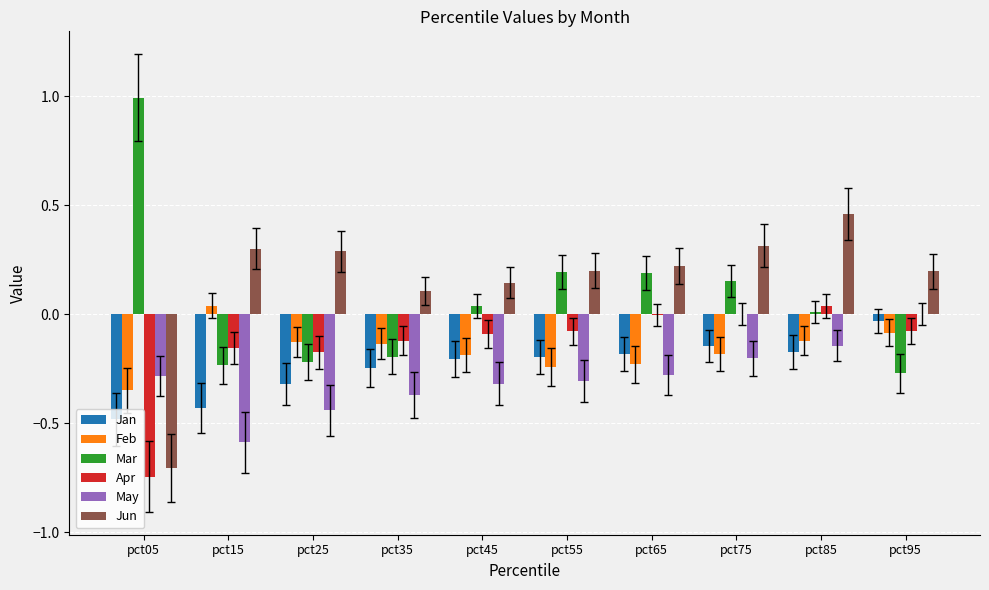

Which series has the largest range (max minus min)?

Mar